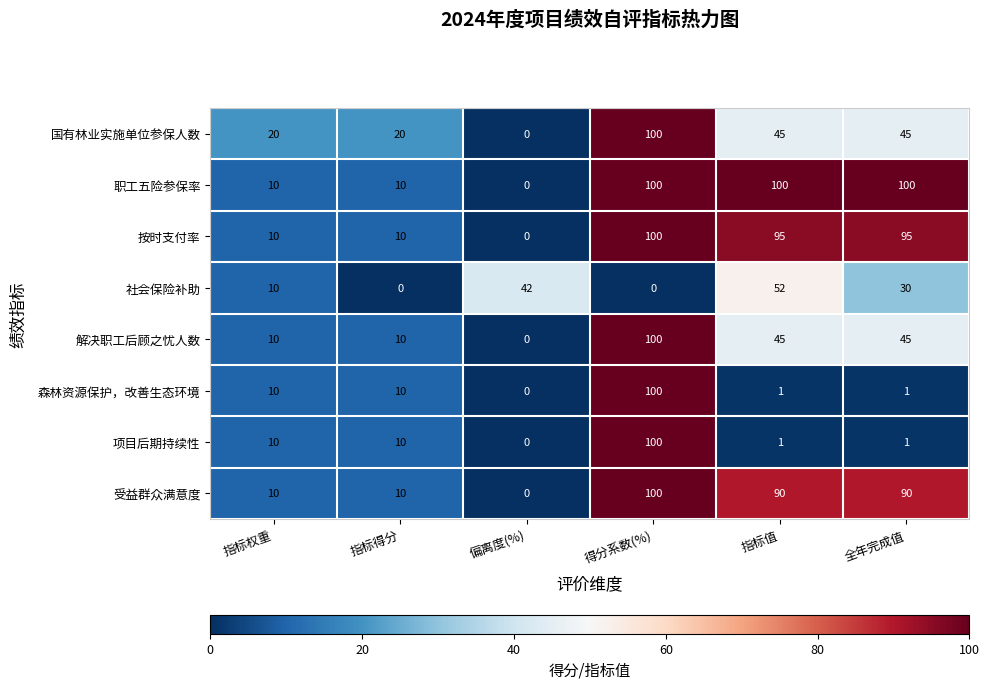

What is the total value across all series at 全年完成值?

407